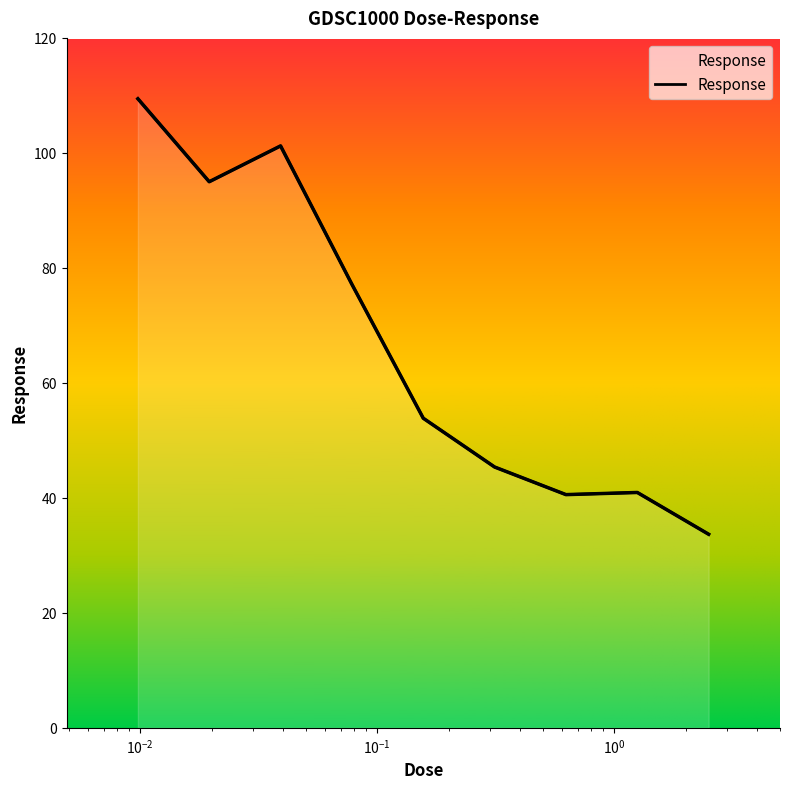

What is the label of the 8th point from the left?

1.25